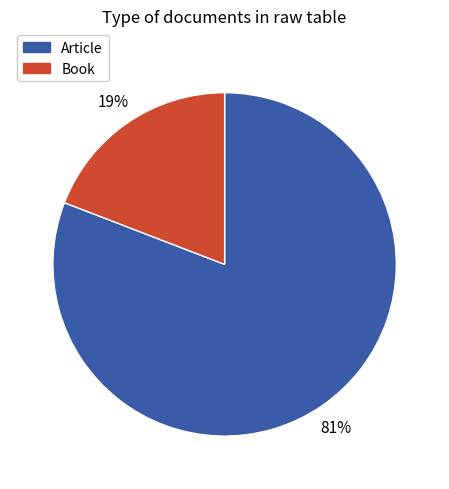

The Article slice represents 81% of the pie. True or false?

True